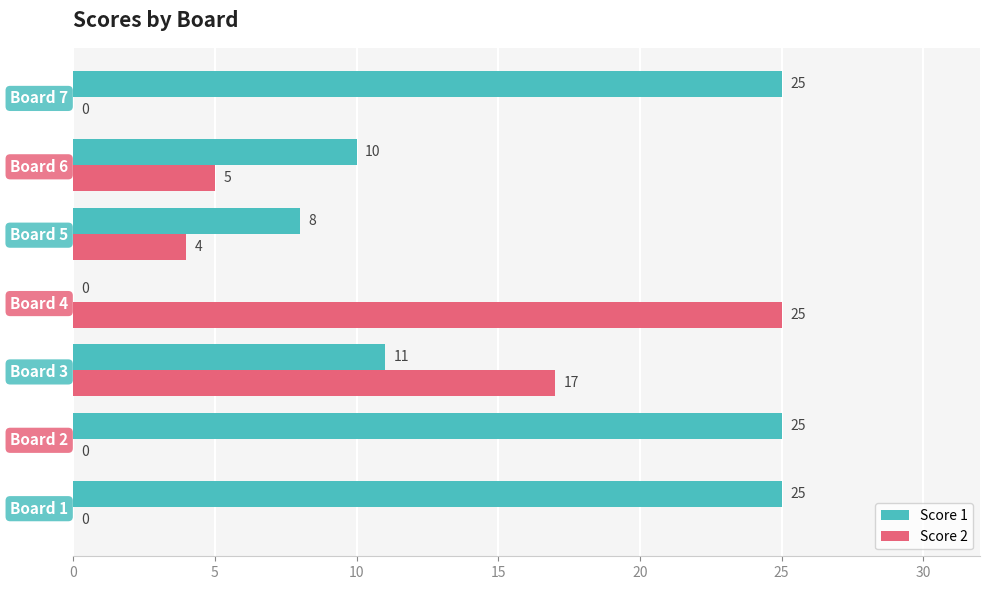

At which label is Score 1 closest to 12?

Board 3